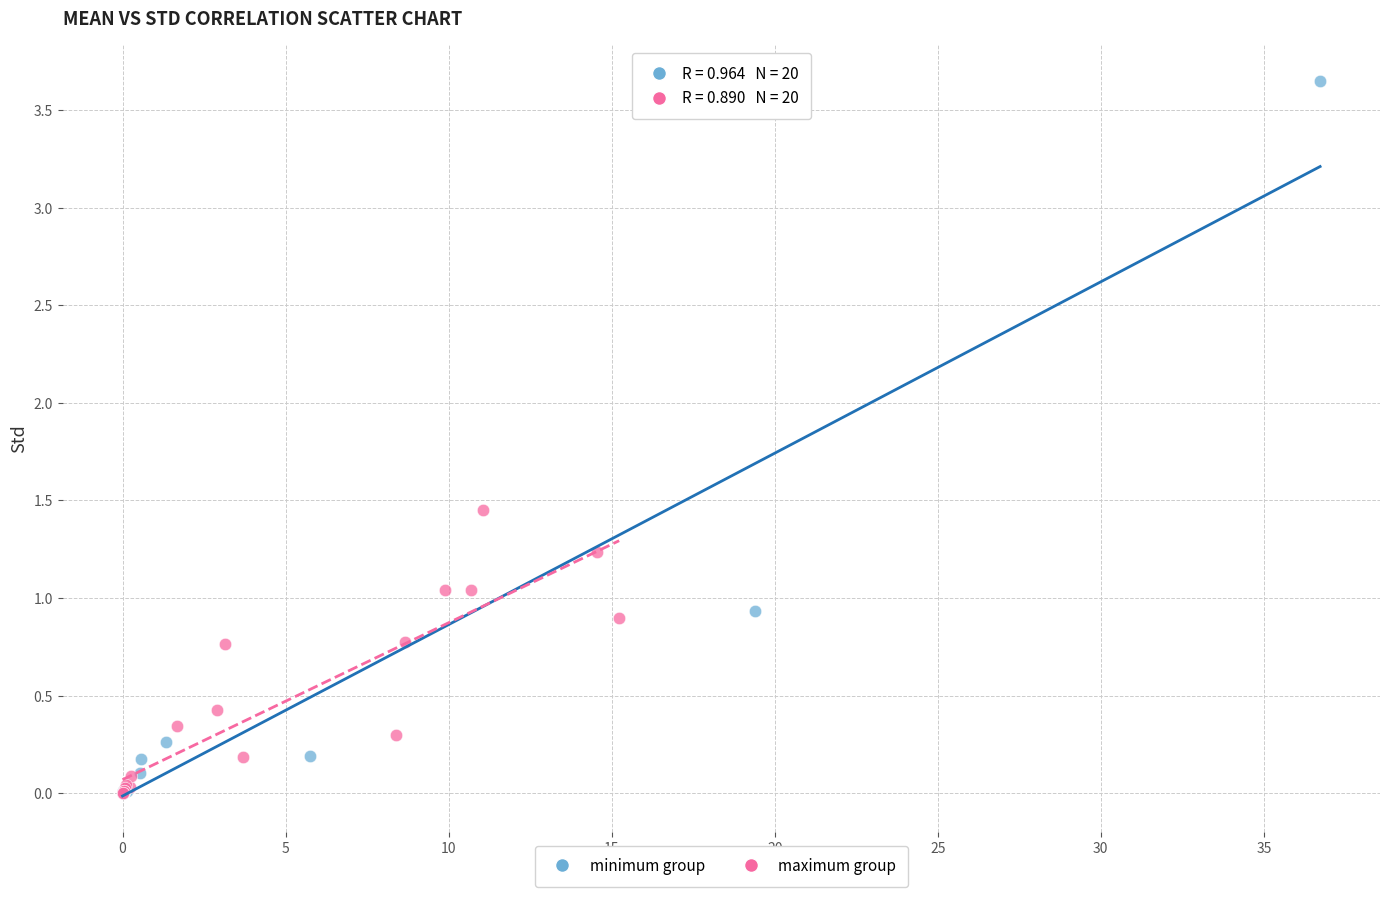

Which series reaches the maximum Y coordinate?

minimum group